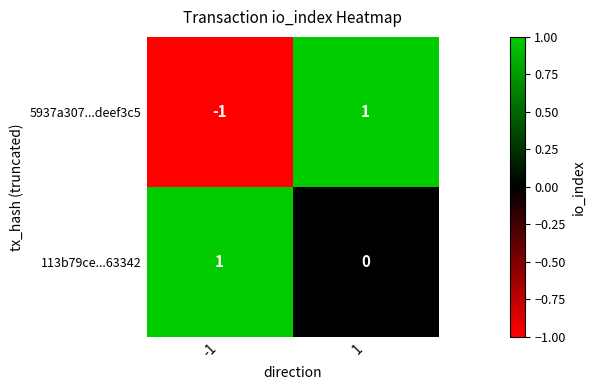

The value of 113b79ce...63342 at 1 is -1. True or false?

False